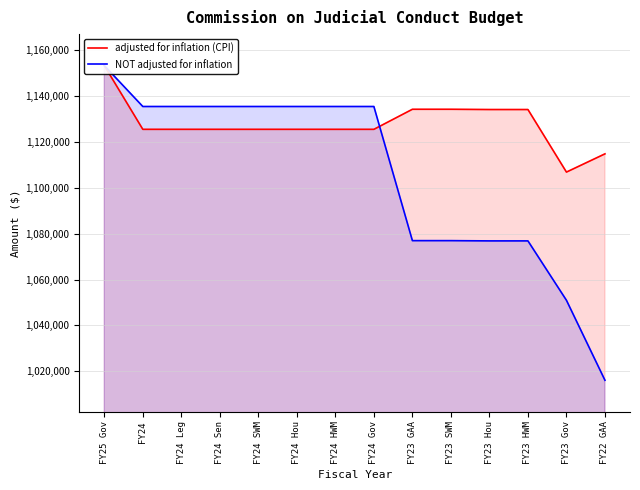

What is the value of the NOT adjusted for inflation point at the 3rd from the left?

1135462